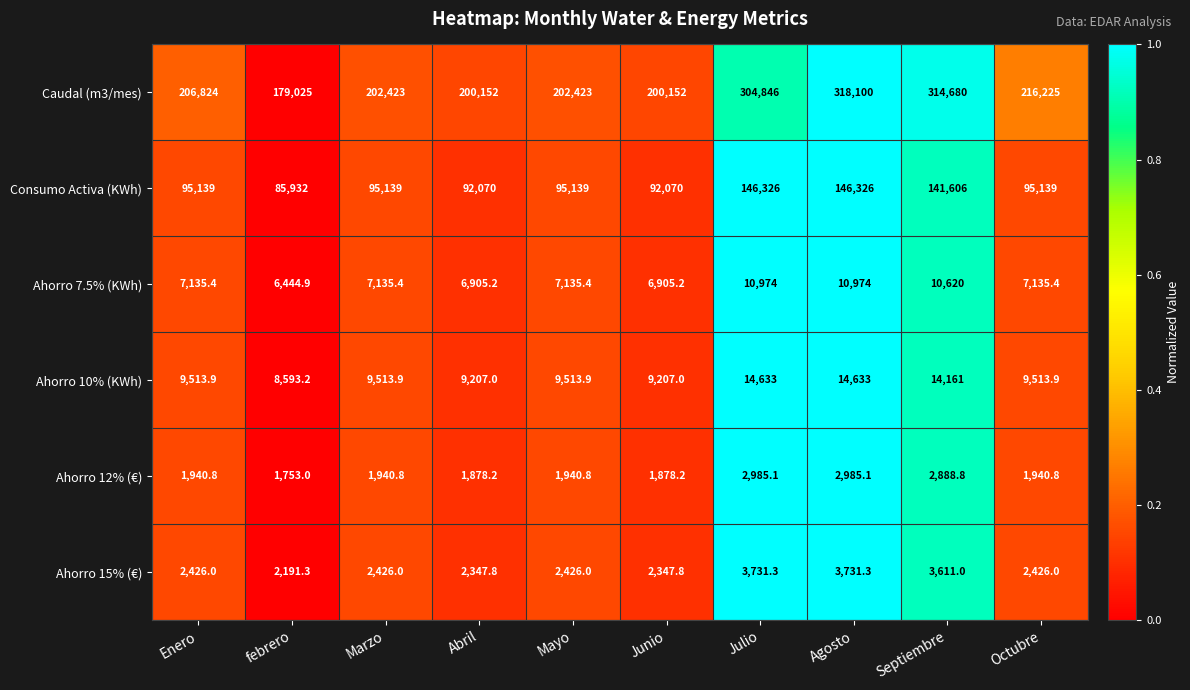

Which series has the largest total across all categories?

Caudal (m3/mes)